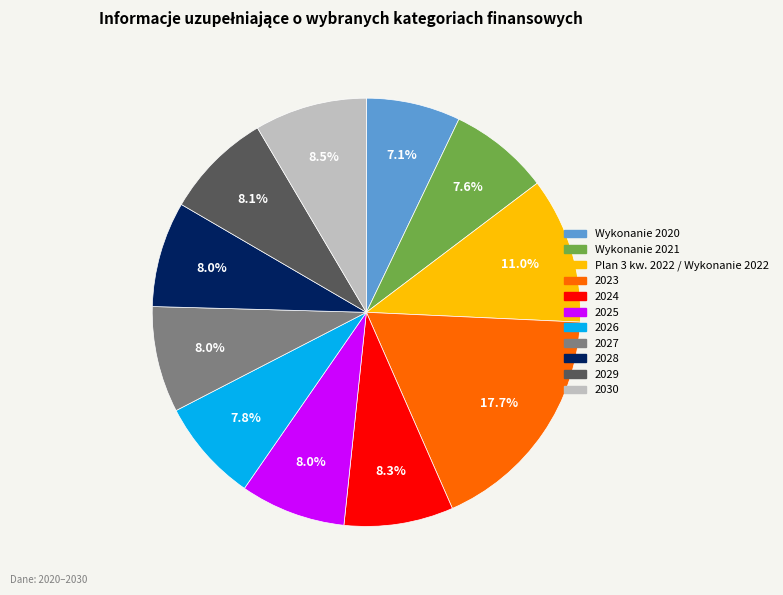

The 2023 slice represents 32% of the pie. True or false?

False